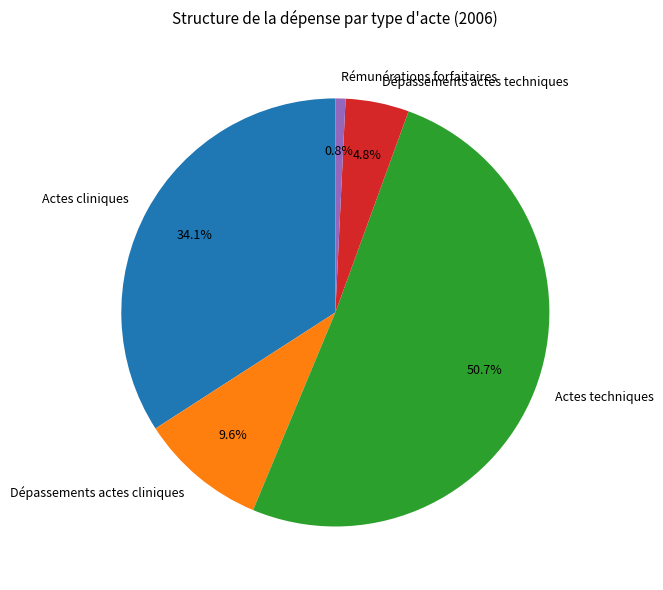

What percentage is the Dépassements actes techniques slice, to the nearest percent?

5%